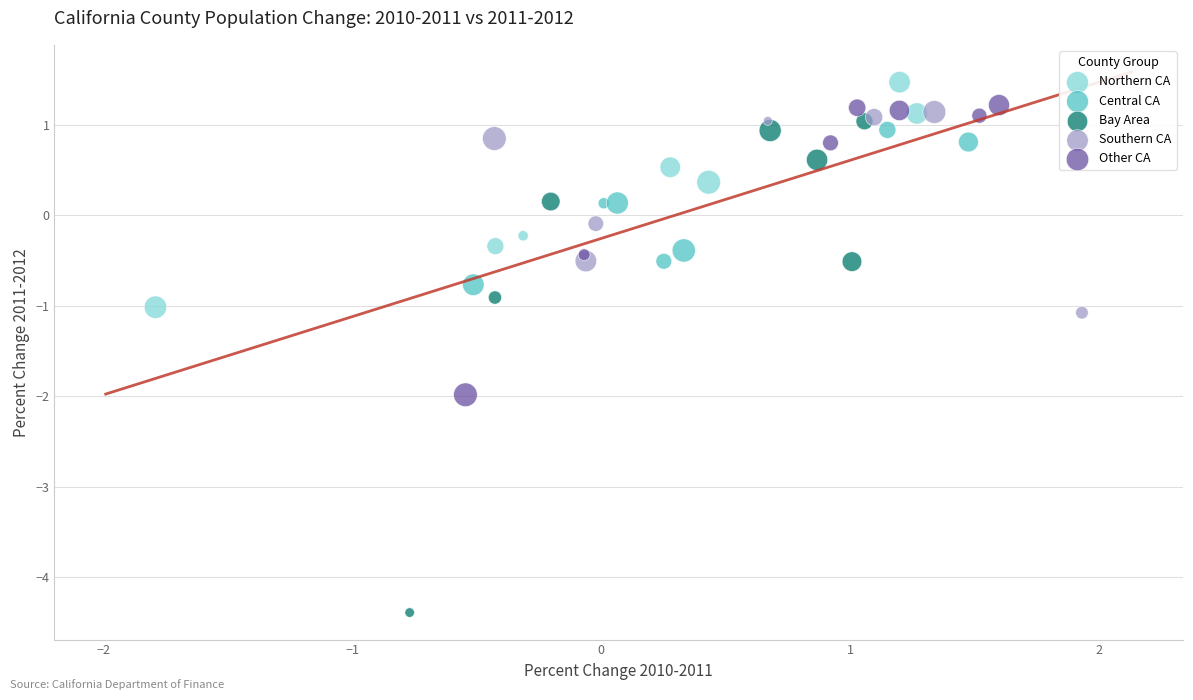

Which series has the widest spread of Y values?

Bay Area